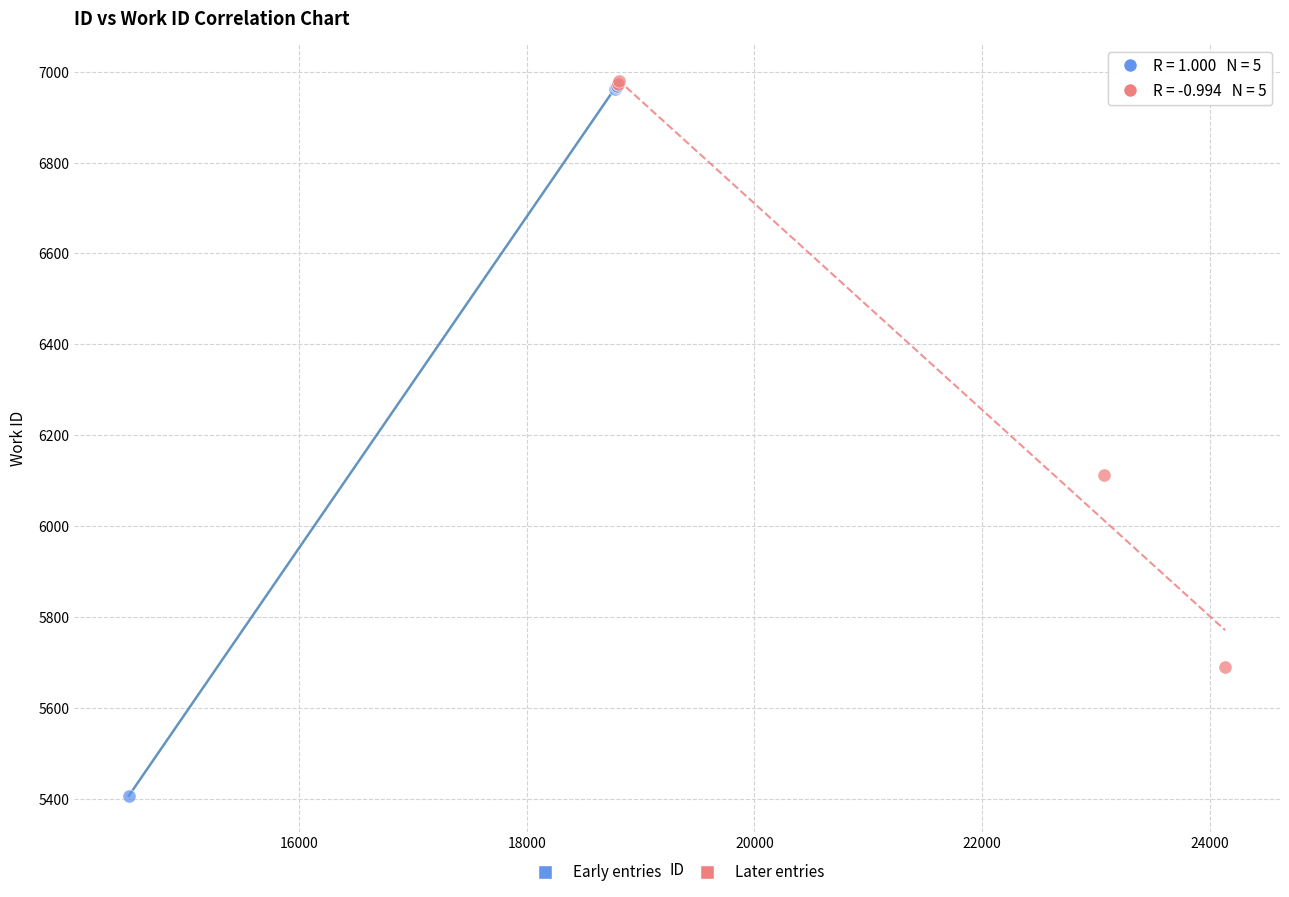

What are all the series names shown in the legend?

Early entries, Later entries